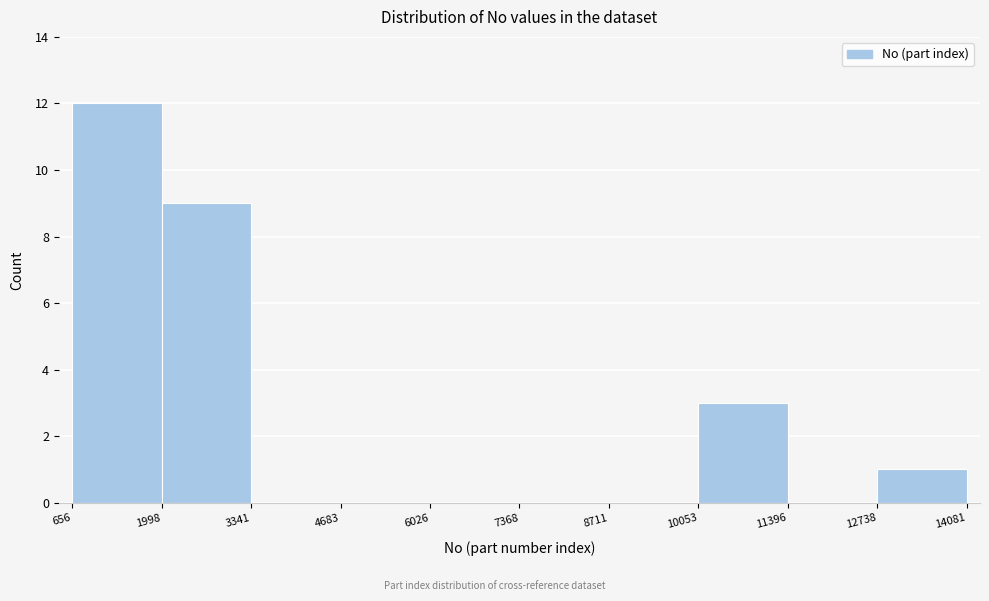

Which range on the x-axis has the tallest bar?

656 to 1998